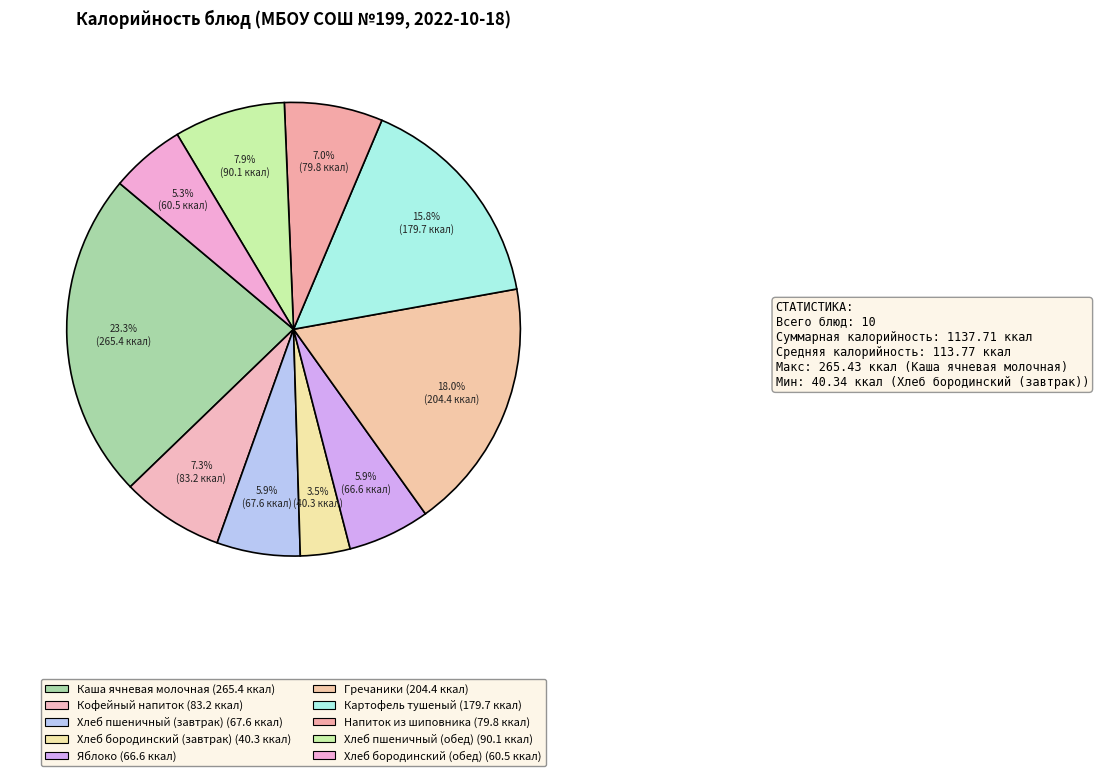

Which slice is the smallest?

Хлеб бородинский (завтрак)